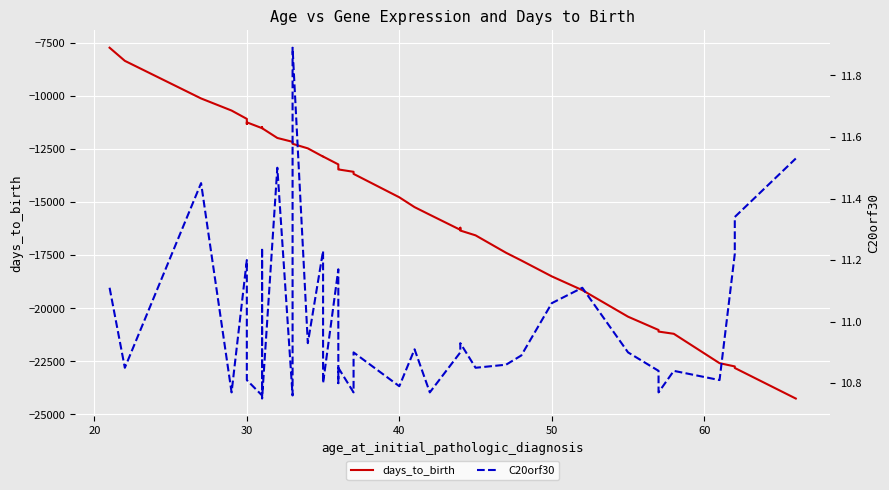

How many lines are shown in the chart?

2